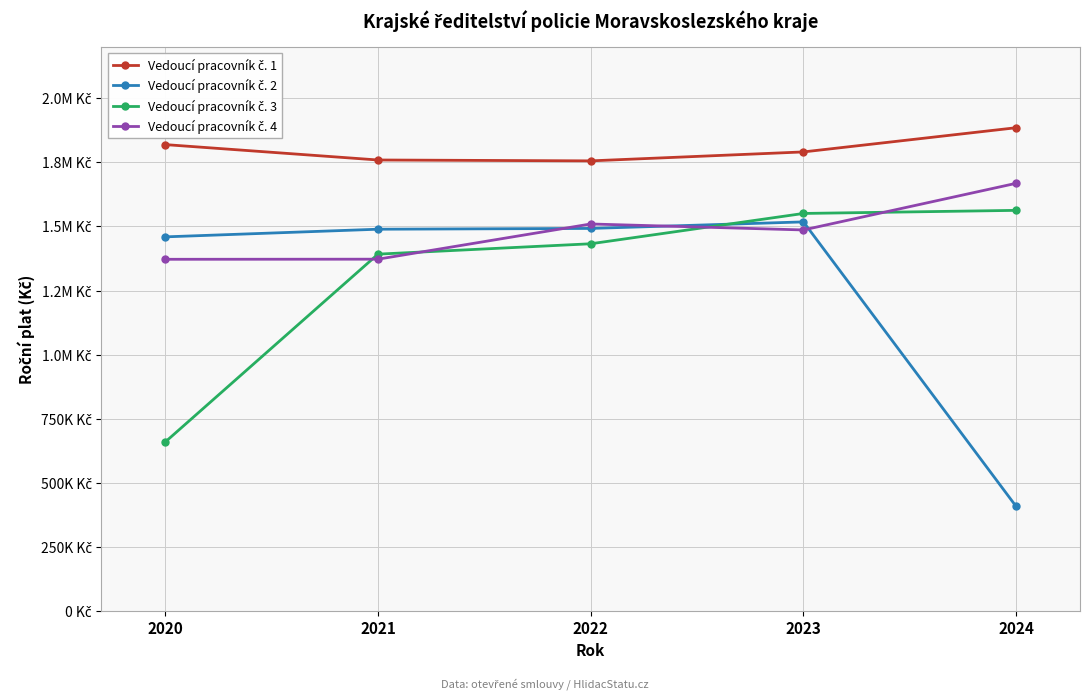

Is it true that Vedoucí pracovník č. 2 equals 2467257 at 2023?

False